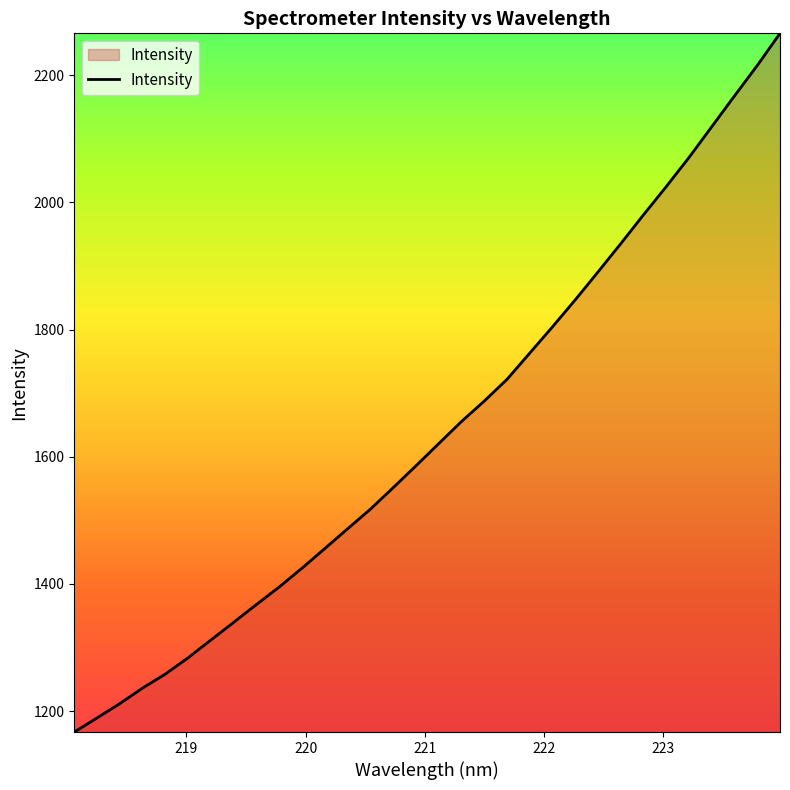

What is the difference between the maximum and minimum values?

1099.0